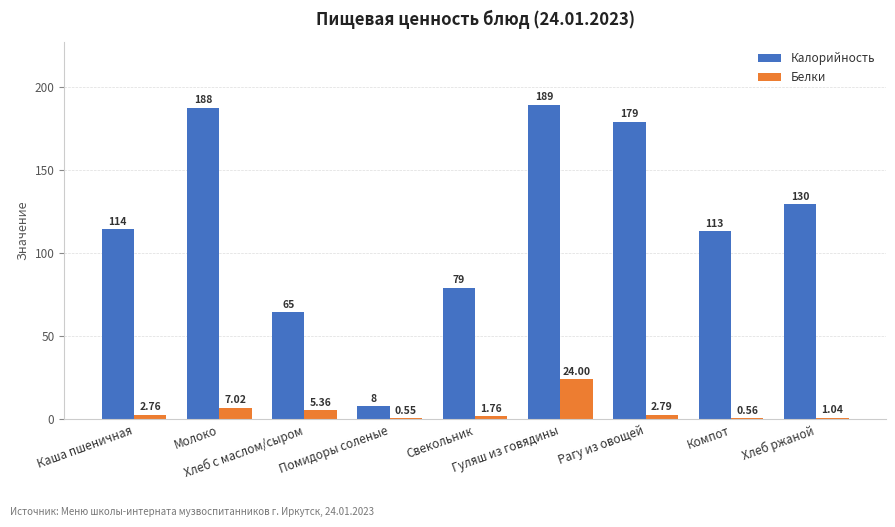

Read the Белки value at Молоко.

7.0